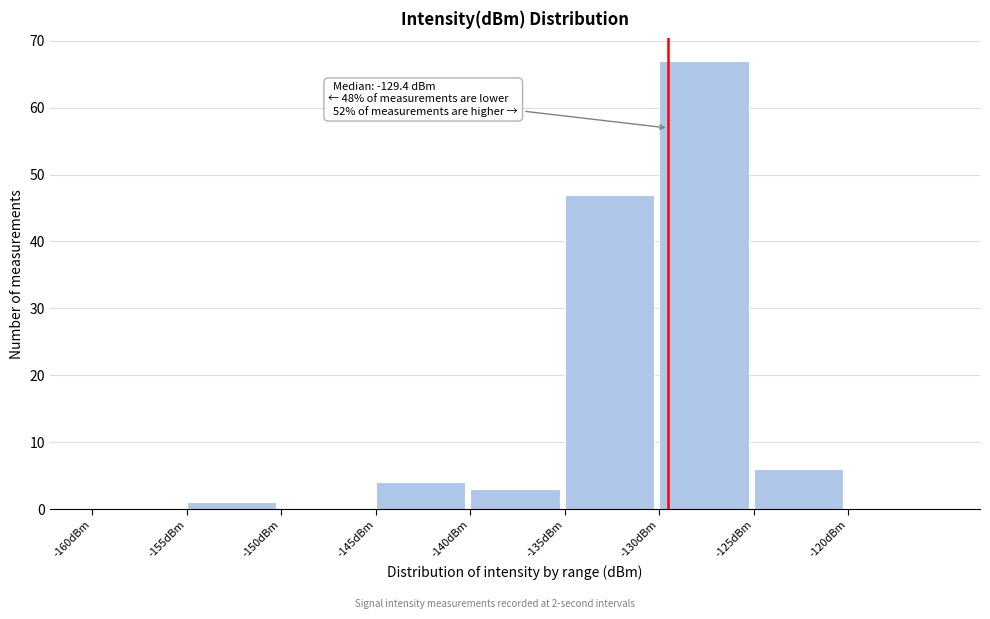

Over which range of the x-axis is the bar tallest?

-130 to -125